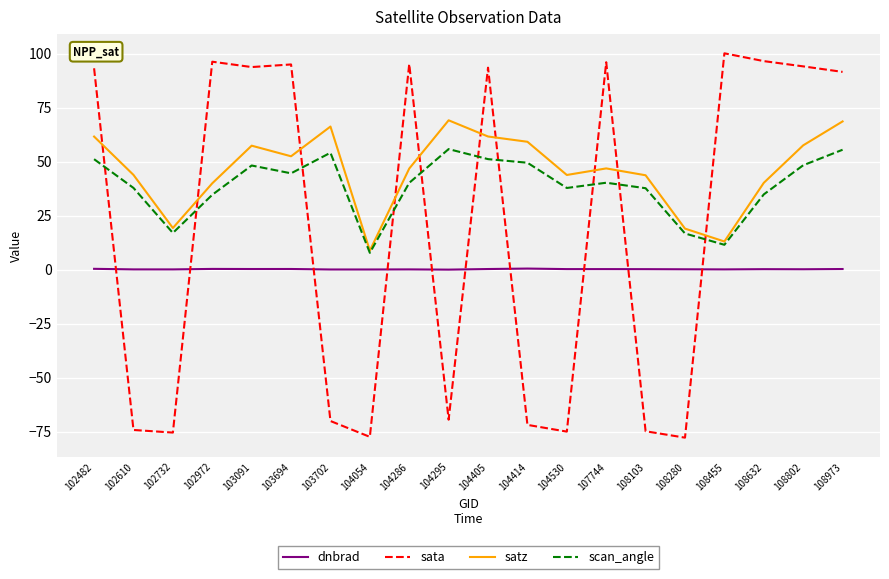

What is the maximum value shown in the chart?

100.2